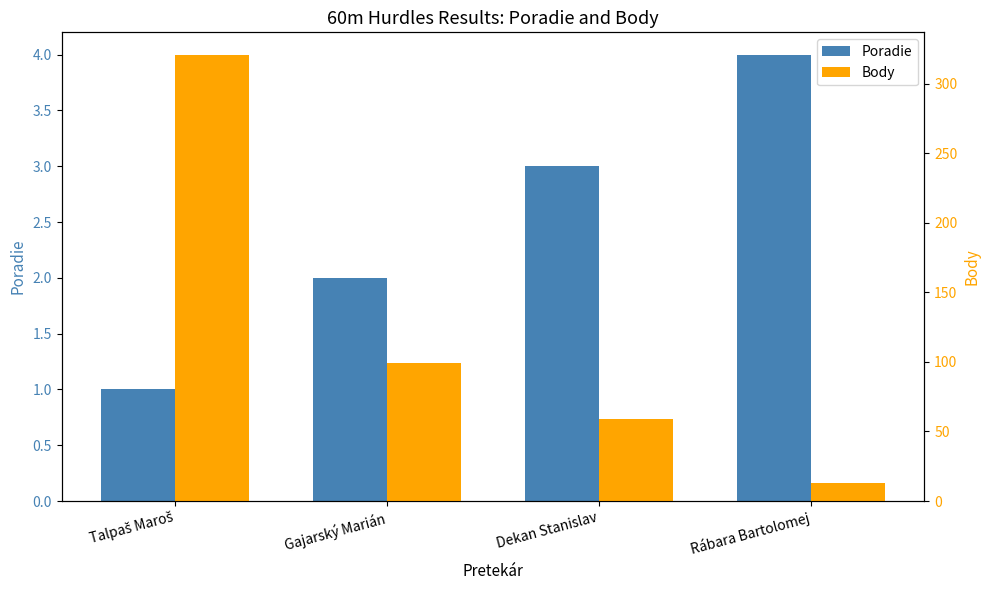

Which category has the lowest value in the Body series?

Rábara Bartolomej